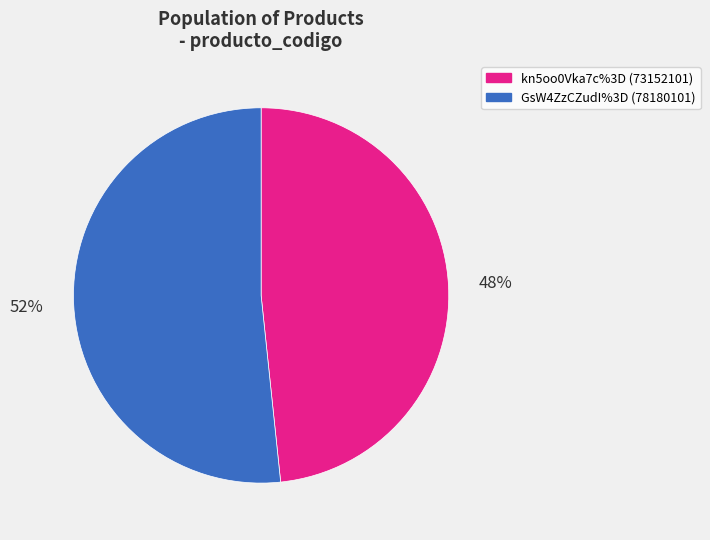

To the nearest percent, what is the combined percentage of kn5oo0Vka7c%3D and GsW4ZzCZudI%3D?

100%